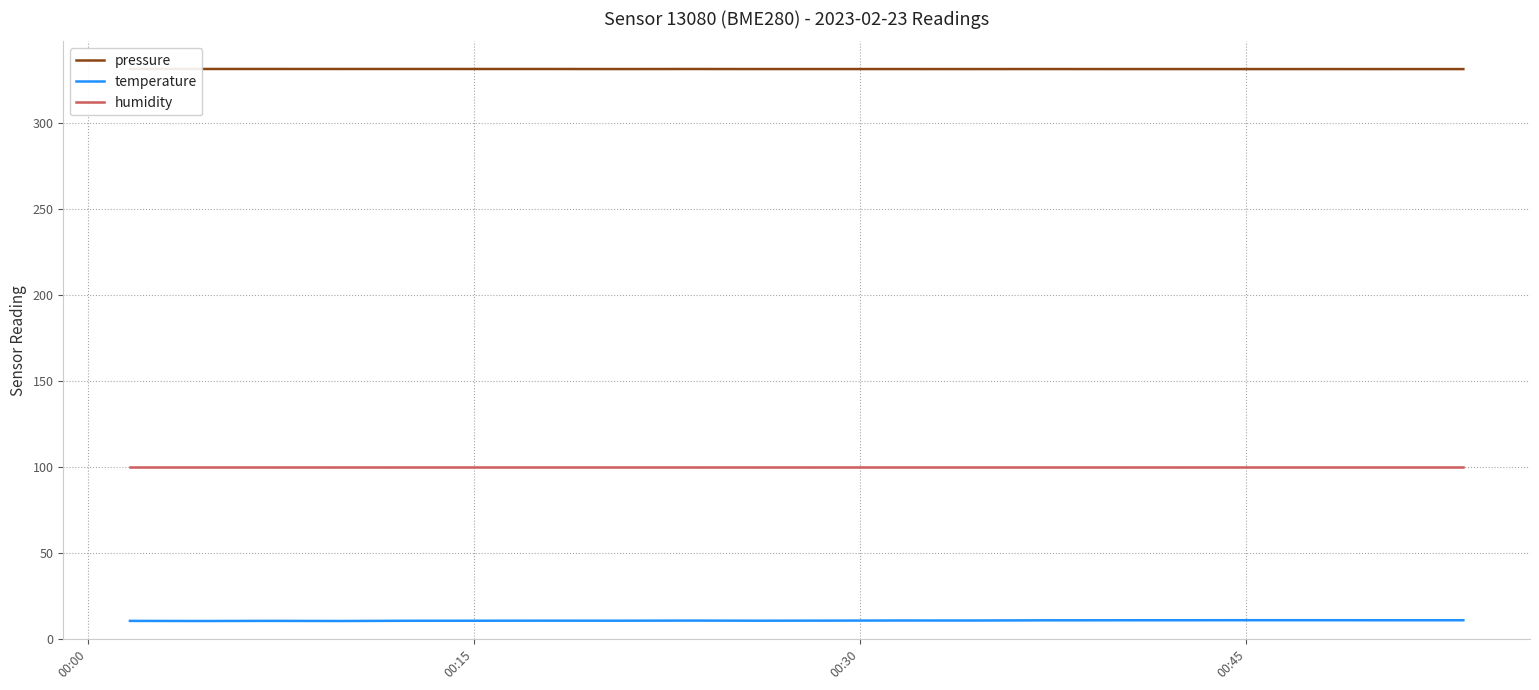

True or false: pressure has more than 0 points higher than both neighbors.

True